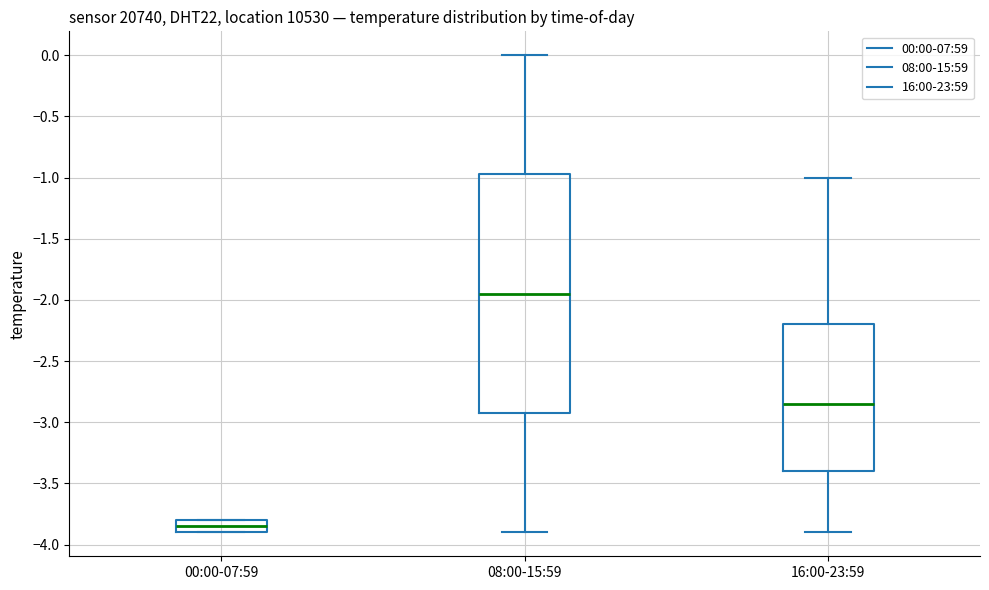

Where does the median line of the box for 08:00-15:59 sit on the y-axis? The values are not printed on the chart, so give them approximately, as read against the axis.

-1.95